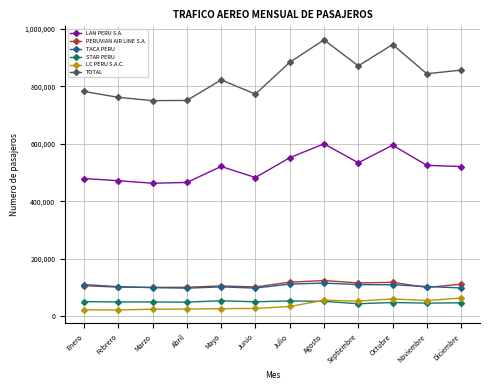

Which category has the highest value across all series?

Agosto